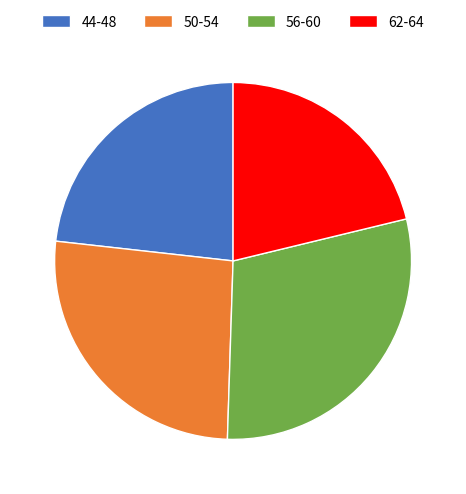

Which category has the biggest portion of the pie?

56-60